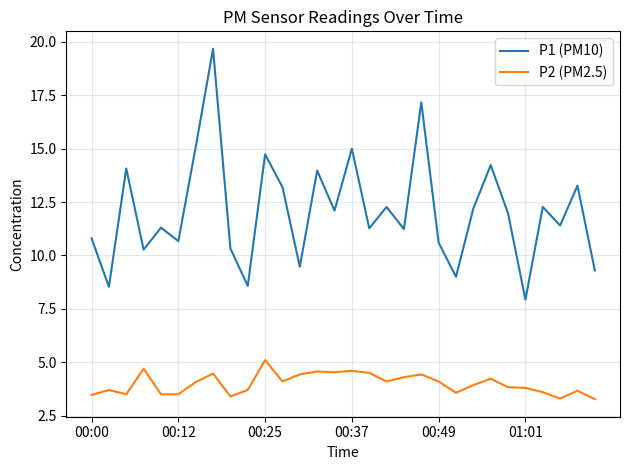

What is the difference between the maximum and minimum values in the P2 (PM2.5) series?

1.8